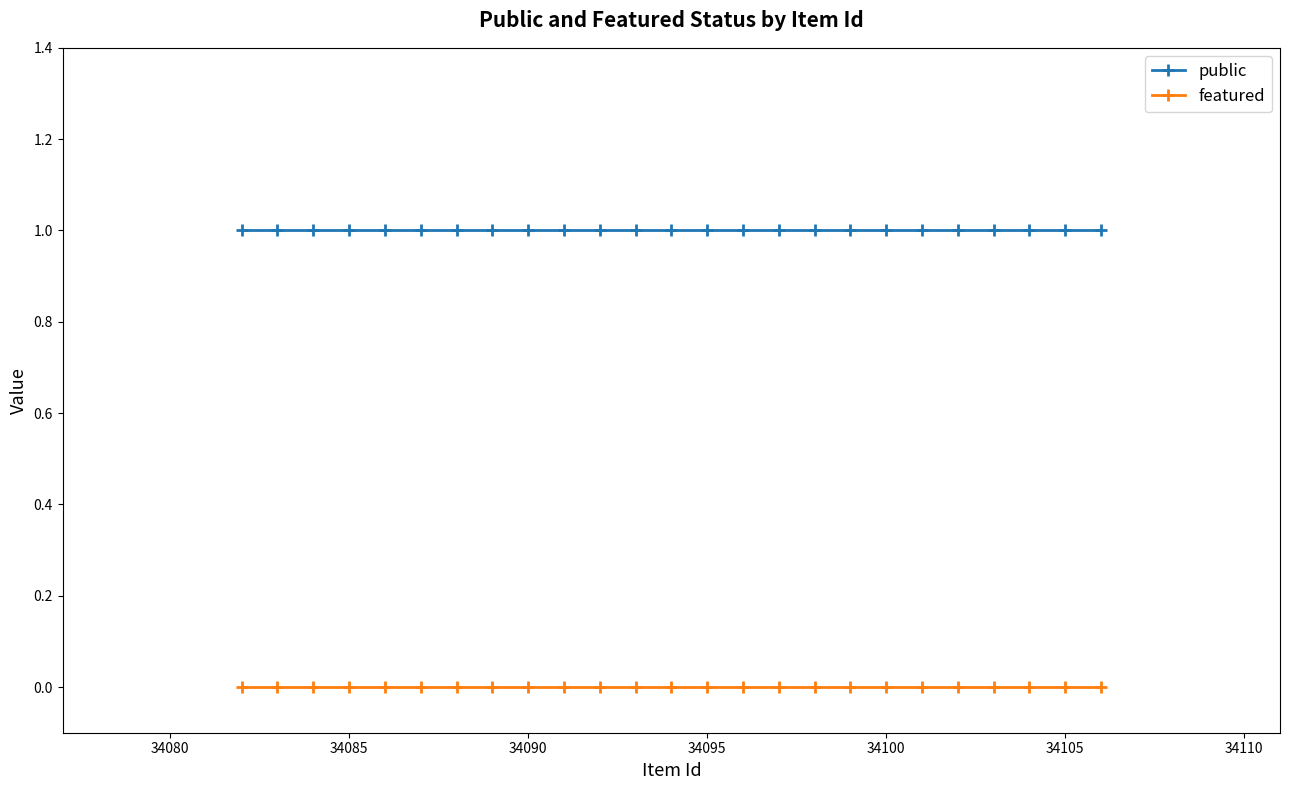

True or false: featured and public cross at least once.

False